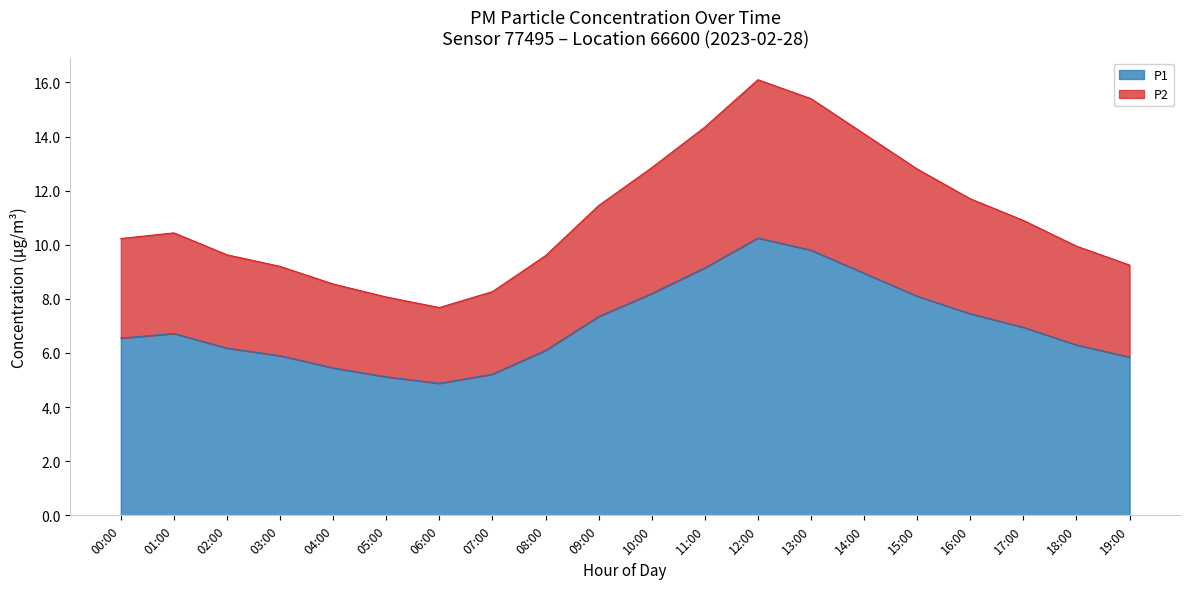

Rank the categories by P2 value from highest to lowest.

12:00, 13:00, 11:00, 14:00, 10:00, 15:00, 16:00, 09:00, 17:00, 01:00, 00:00, 18:00, 02:00, 08:00, 19:00, 03:00, 04:00, 07:00, 05:00, 06:00